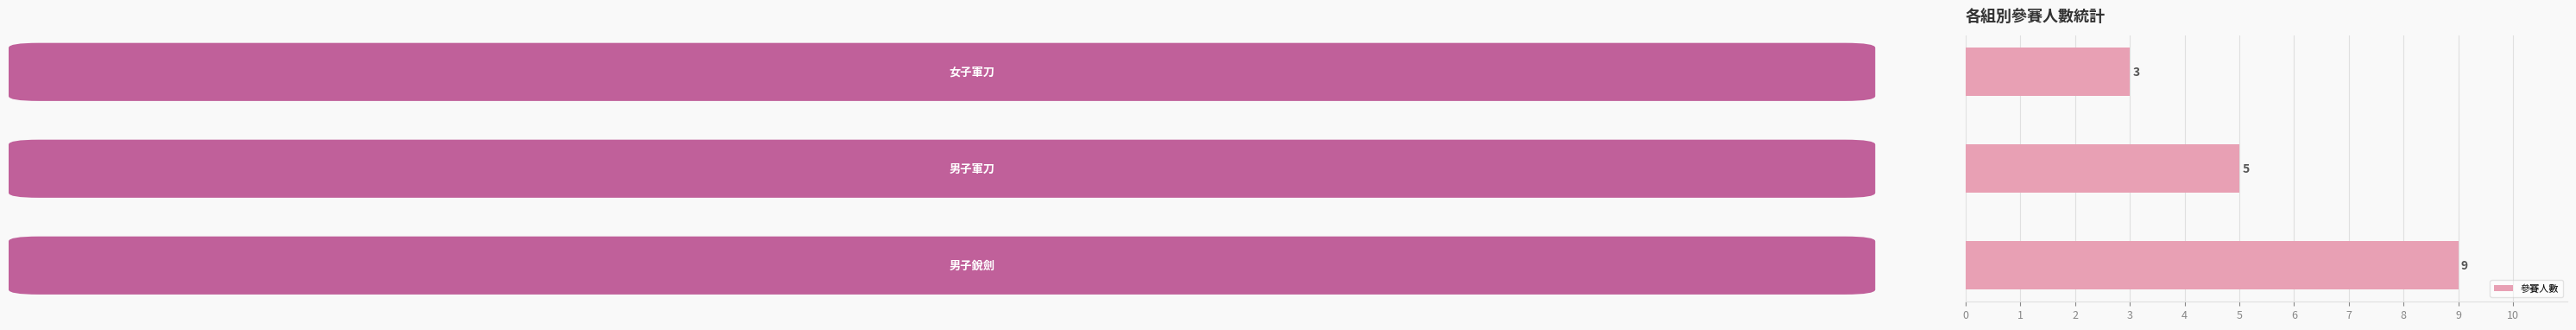

How many values are between 3 and 9?

3